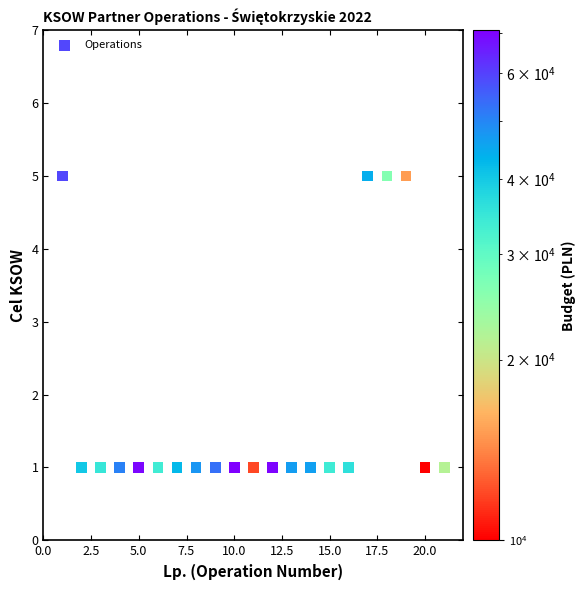

What is the range of Y values (max minus min)?

4